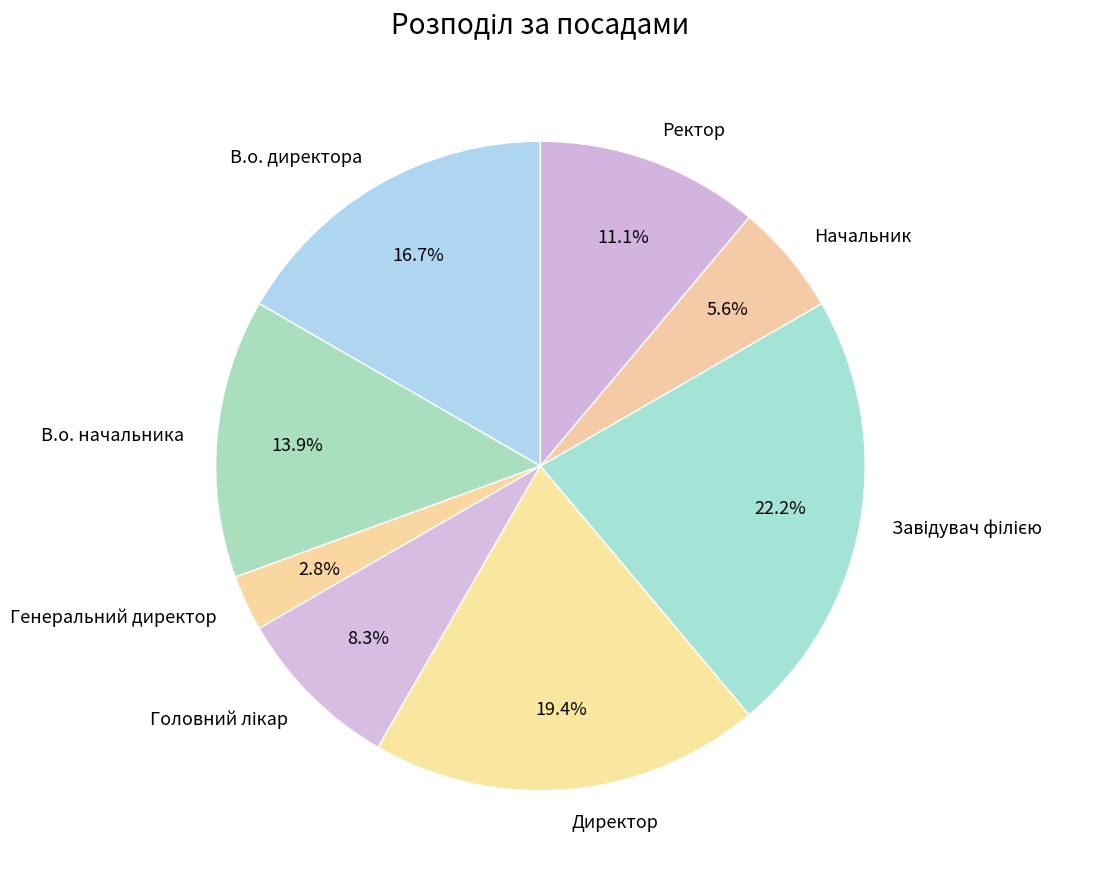

To the nearest percent, what is the average slice percentage?

12%